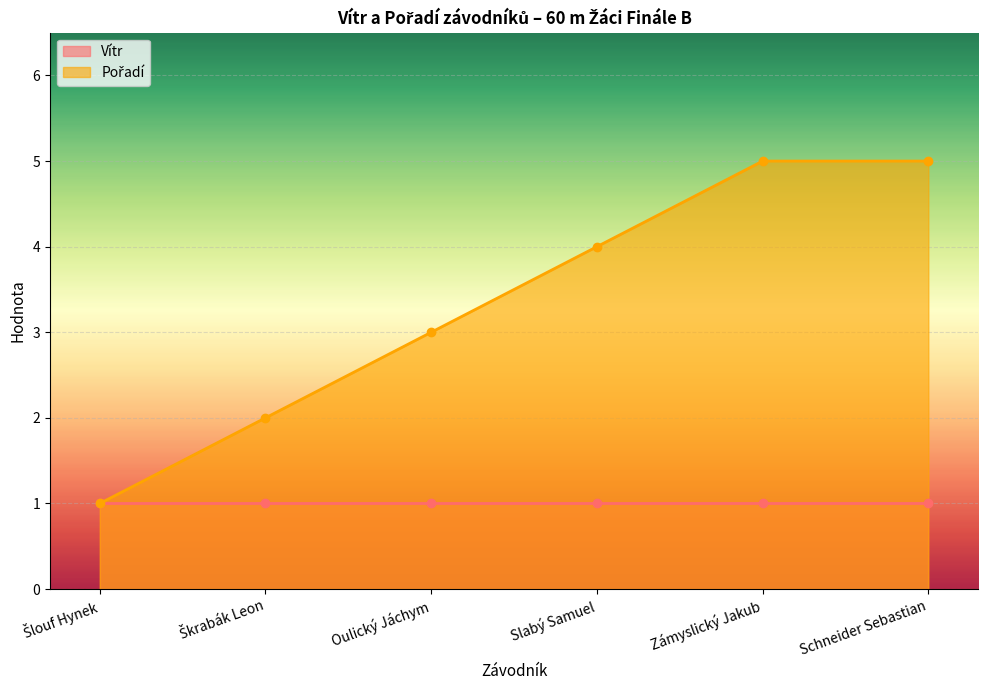

How many values are between 2 and 5?

5